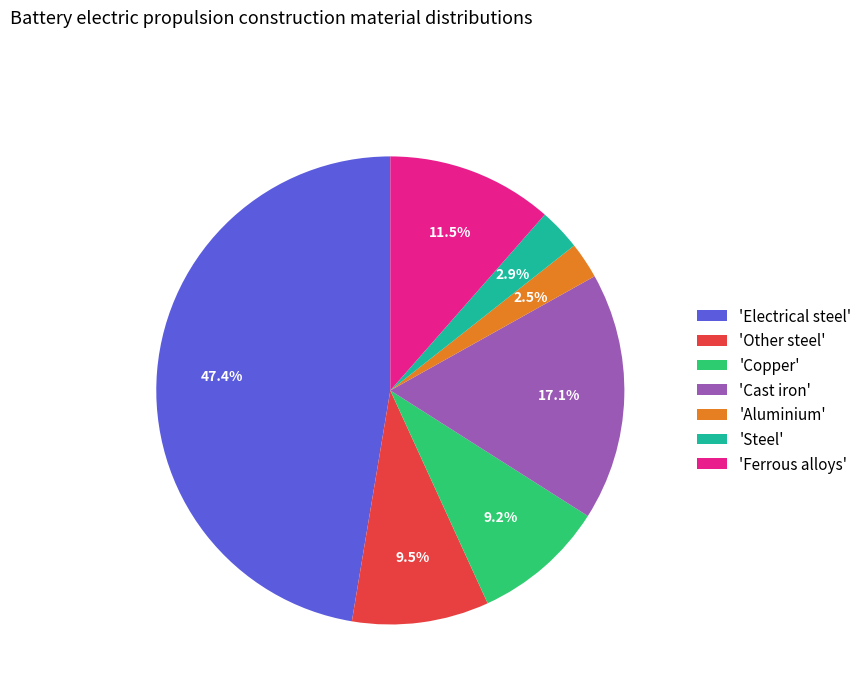

What percentage is NOT represented by 'Electrical steel'?

52.6%